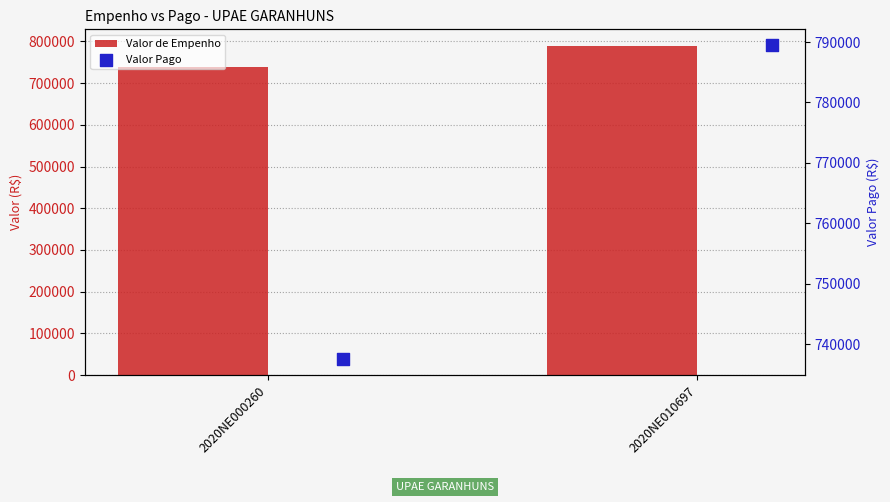

Which series has the largest total across all categories?

Valor de Empenho